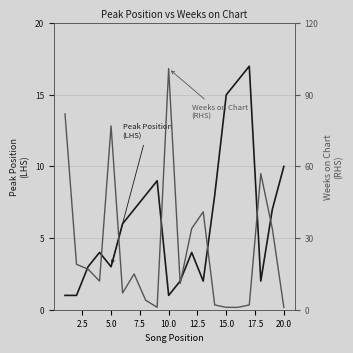

In Weeks on Chart
(RHS), how many points are higher than both neighbors (excluding endpoints)?

5